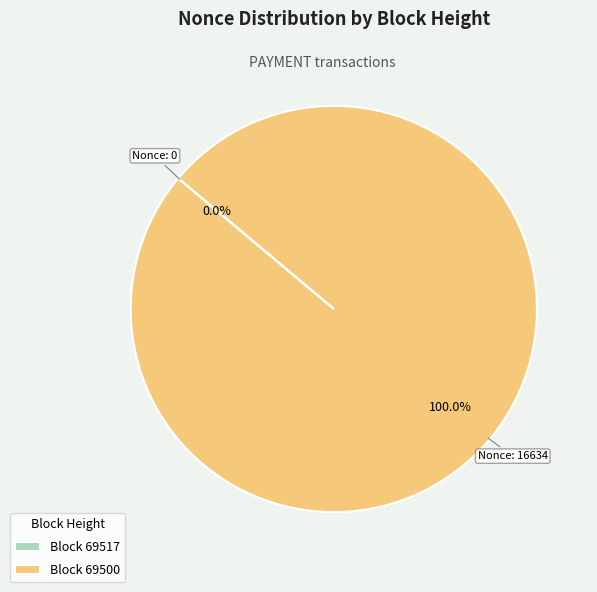

Is there a majority slice in this chart?

Yes